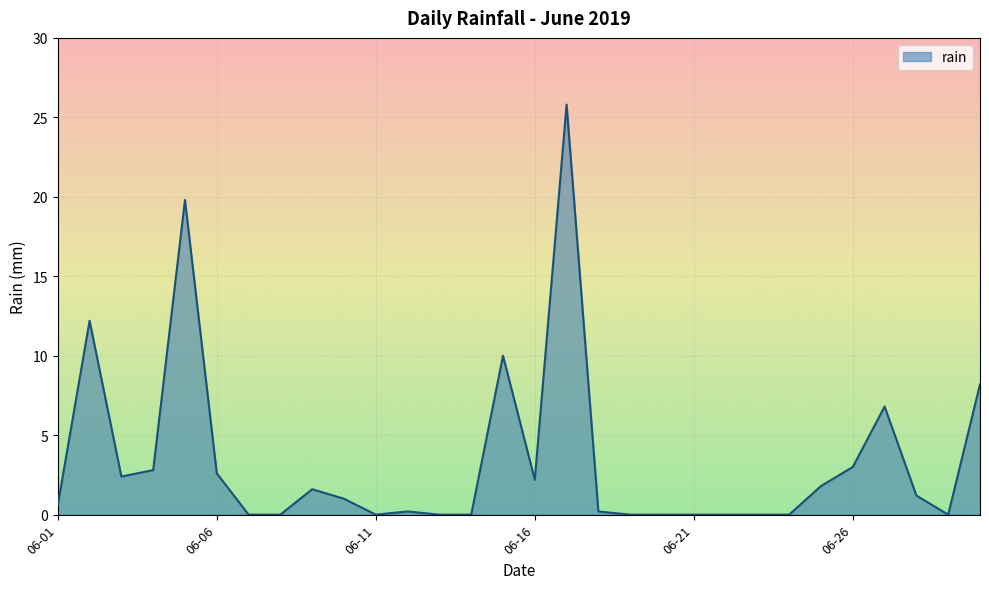

Does the chart display data point markers on the line(s)?

No